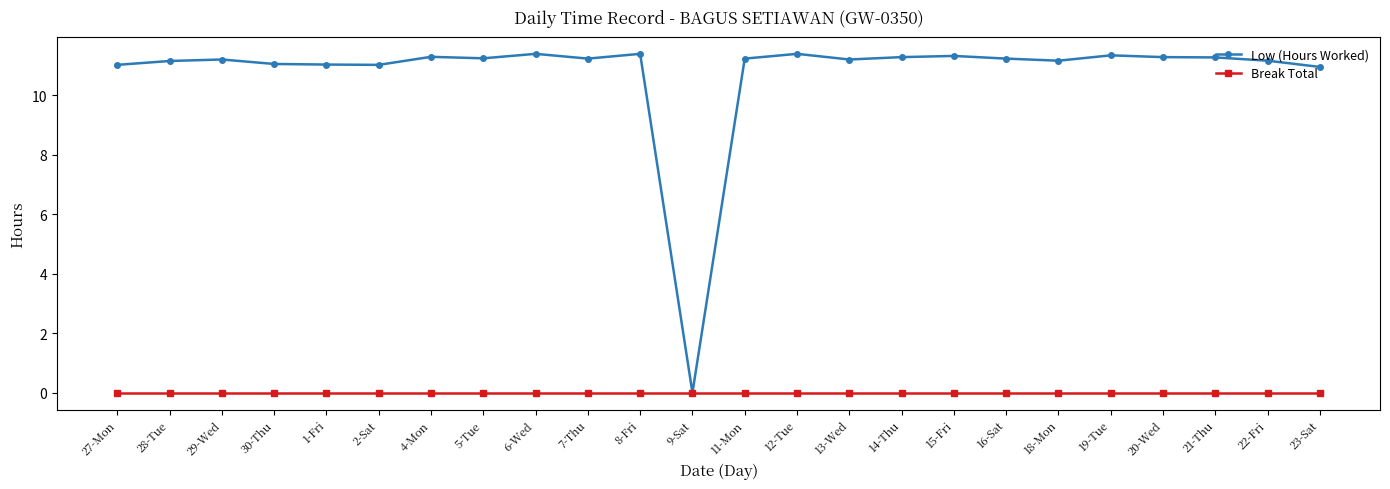

What is the total value across all series at 13-Wed?

11.2